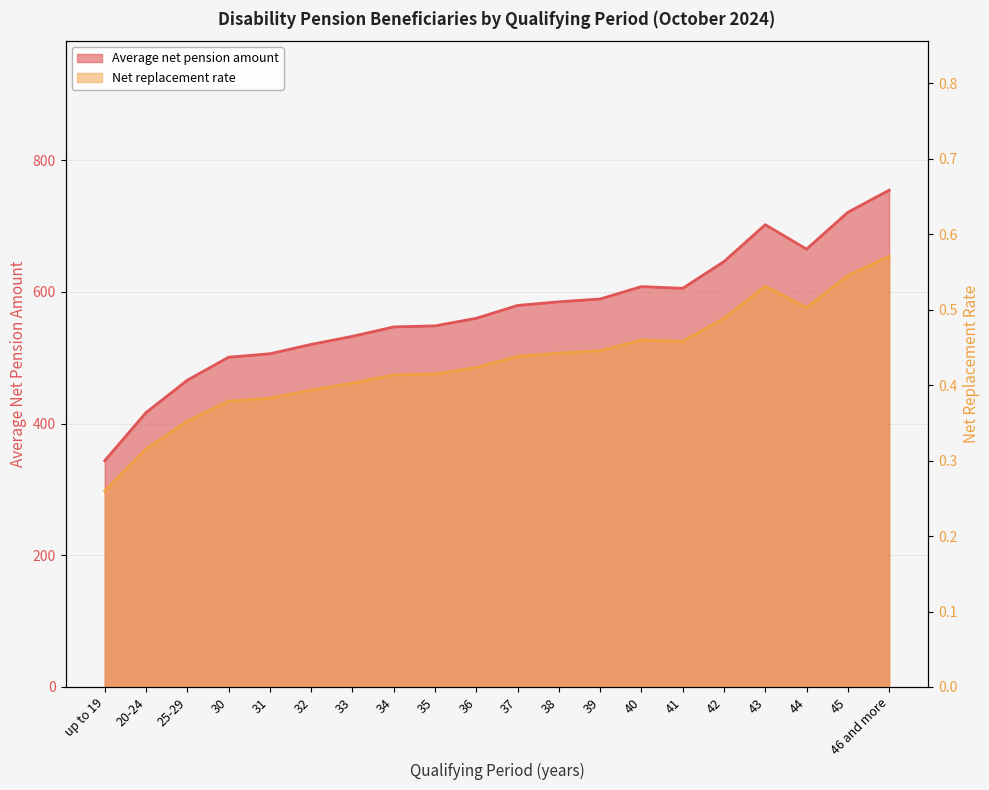

What value does the Average net pension amount series have at 44?

664.9